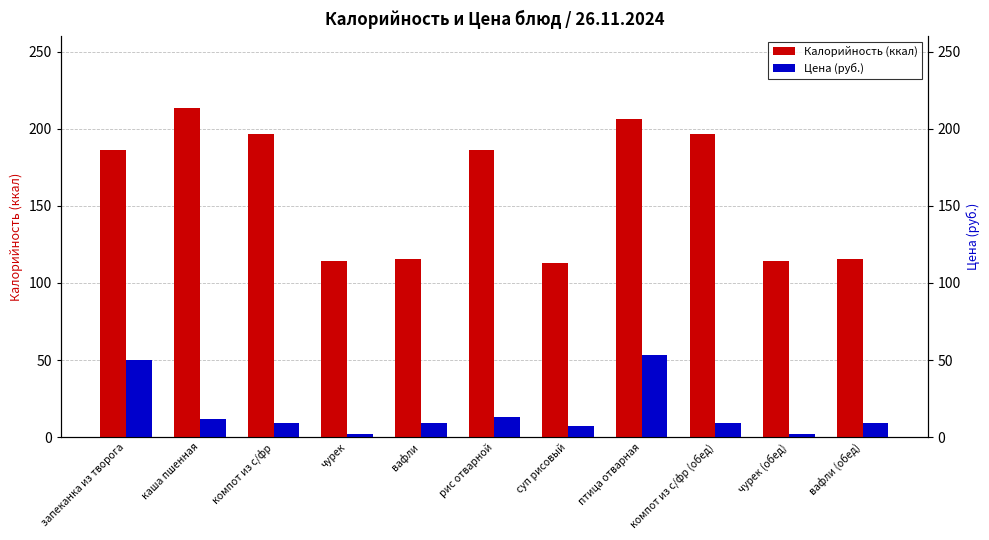

Where does the Калорийность (ккал) series first go above 186?

каша пшенная